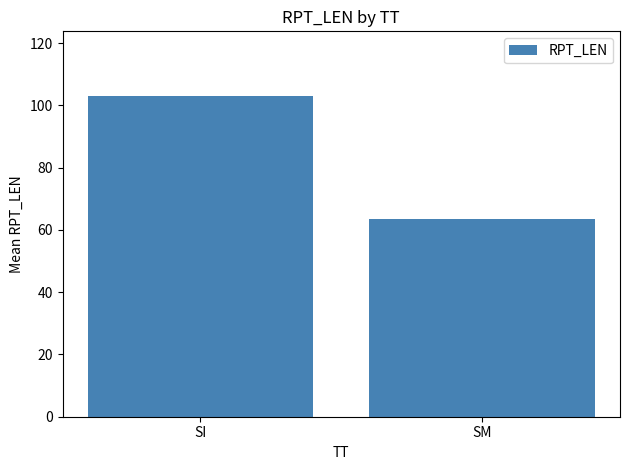

True or false: the data shows 103.2 at SI.

True